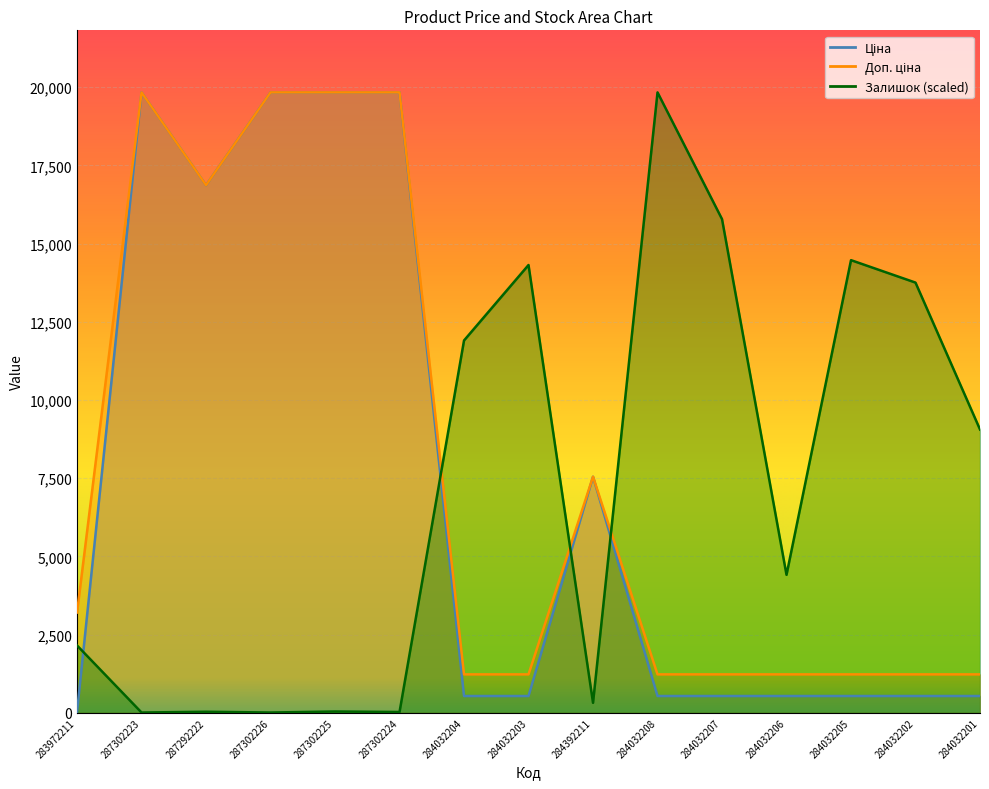

Read the Залишок value at 284032207.

15780.1